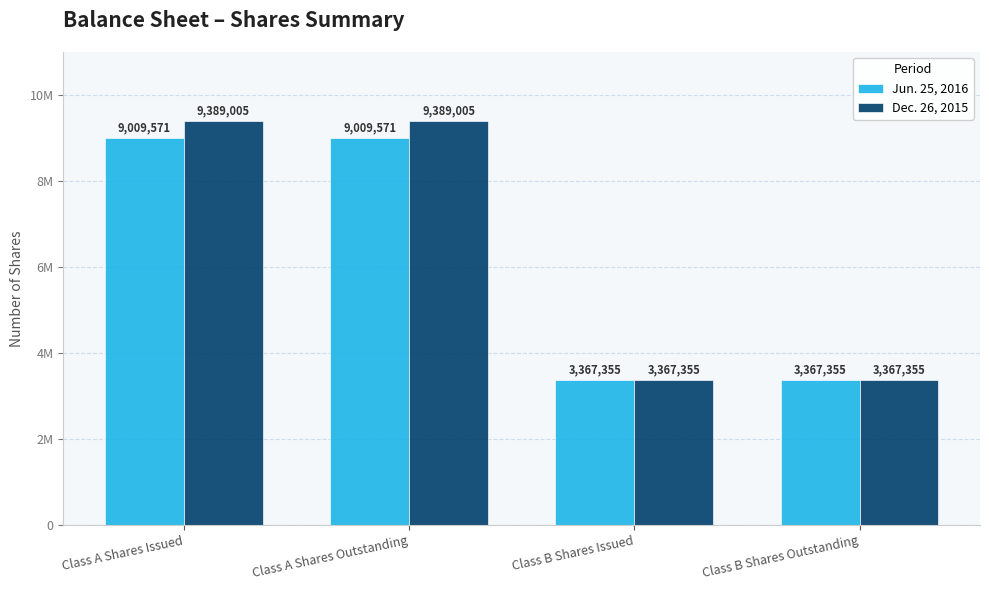

What is the sum of the Dec. 26, 2015 values at Class B Shares Outstanding and Class A Shares Issued?

12756360